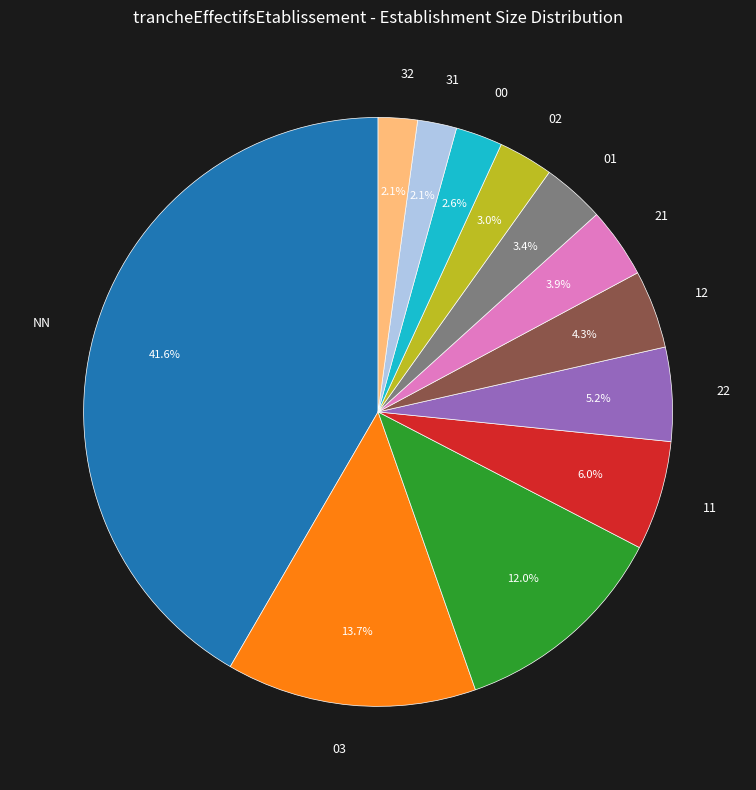

Is there any slice that represents more than half of the pie?

No